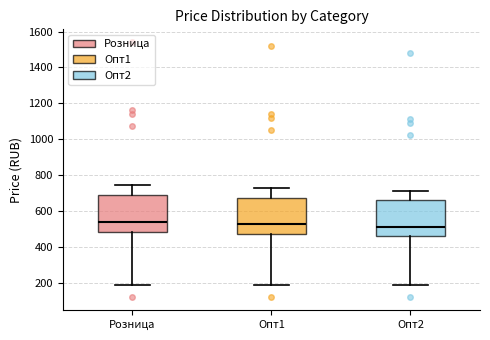

Reading left to right, transcribe this box plot: for each box, give where its median line is, the range the box spans, and where its two whiskers end, as read against the y-axis. The values are not printed on the chart, so give them approximately, as read against the axis.

Розница: median 540, box 480 to 700, whiskers 200 to 740
Опт1: median 520, box 480 to 680, whiskers 200 to 720
Опт2: median 520, box 460 to 660, whiskers 200 to 720